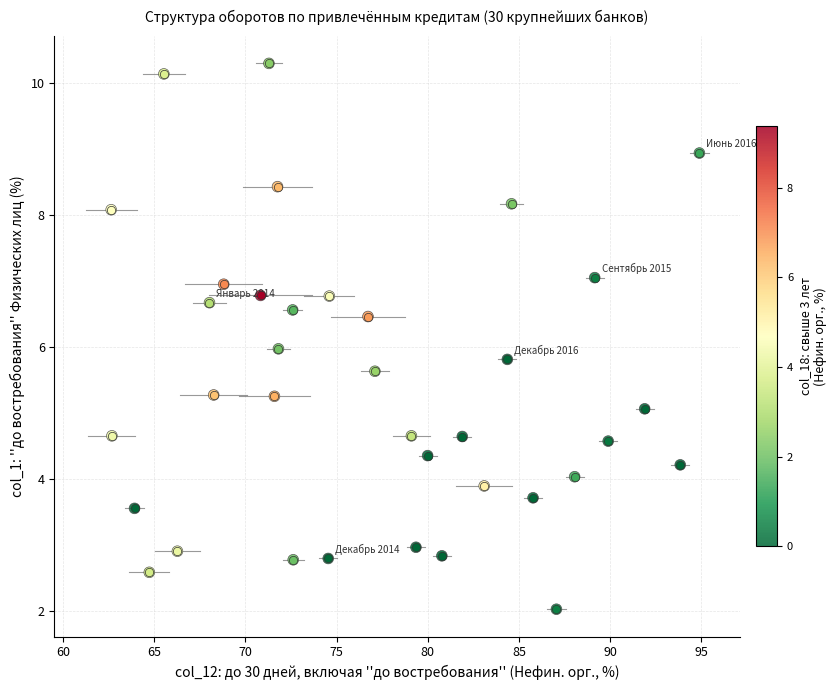

What is the range of X values (max minus min)?

32.2